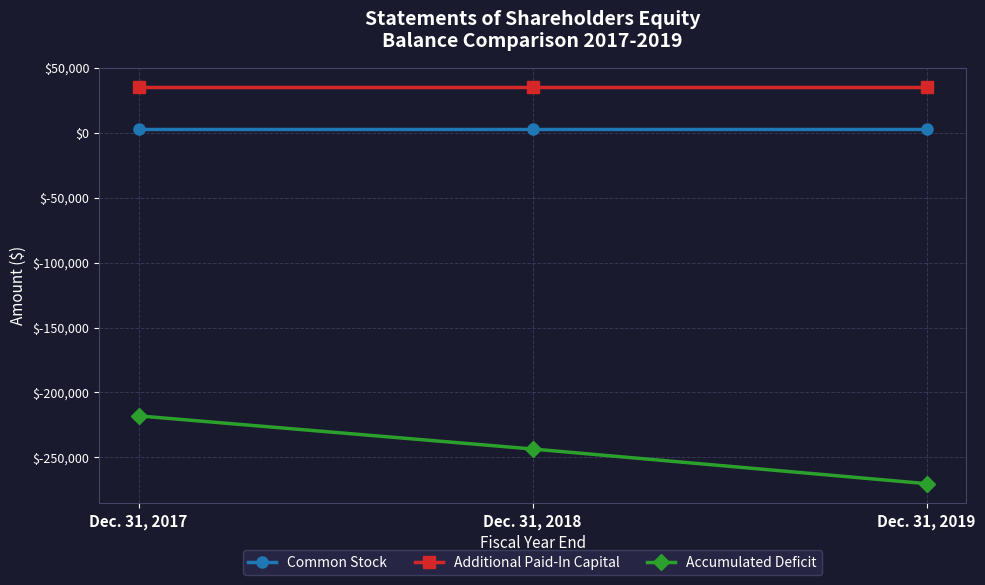

What is the value of the Accumulated Deficit point at the 2nd from the left?

-243570